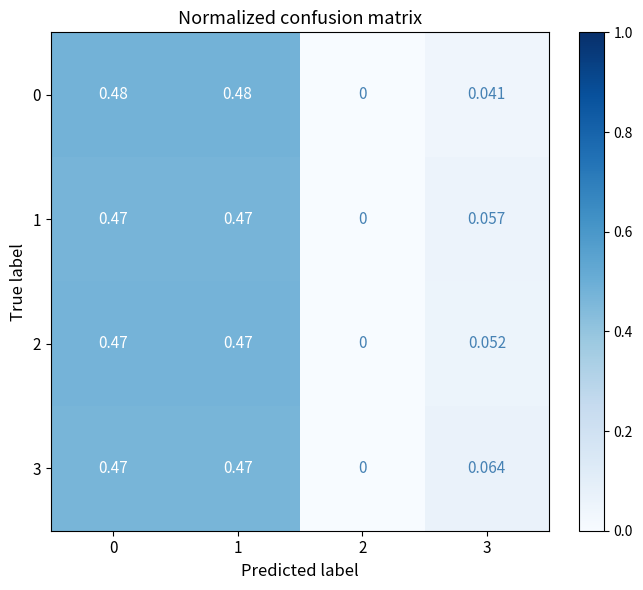

Is the value of 0 at 3 greater than the value of 2 at 2?

Yes